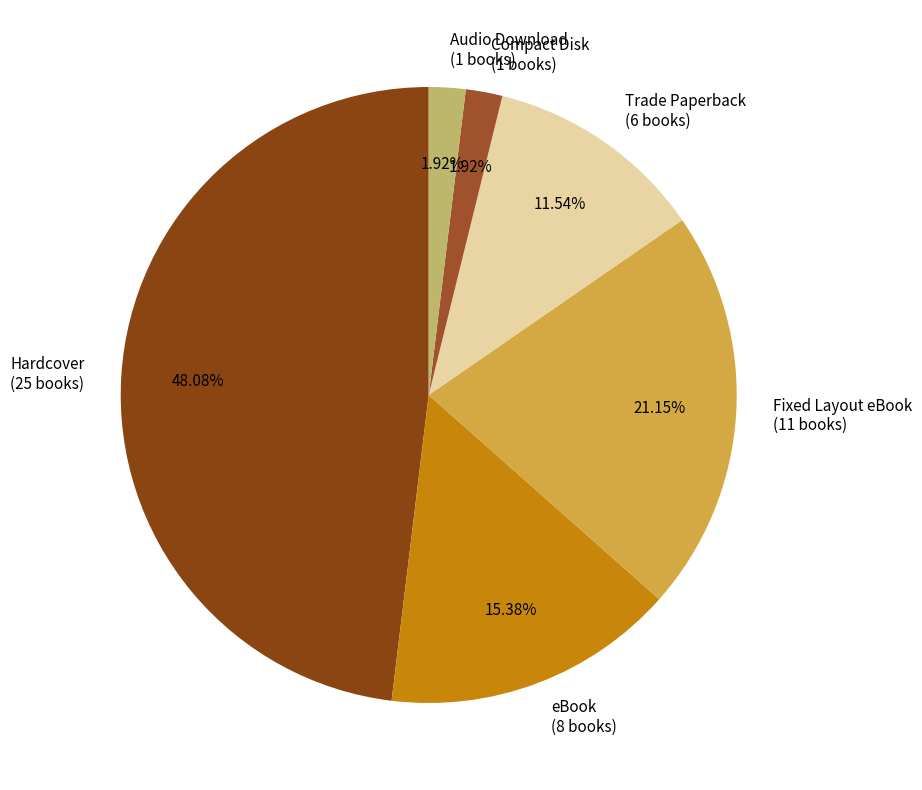

To the nearest percent, what is the difference between the eBook and Fixed Layout eBook slice percentages?

6%